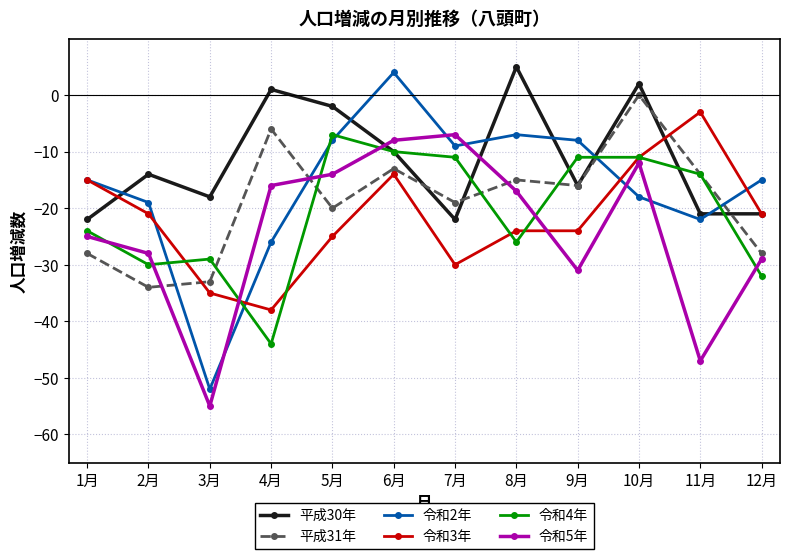

What is the highest value of the 令和5年 series?

-7